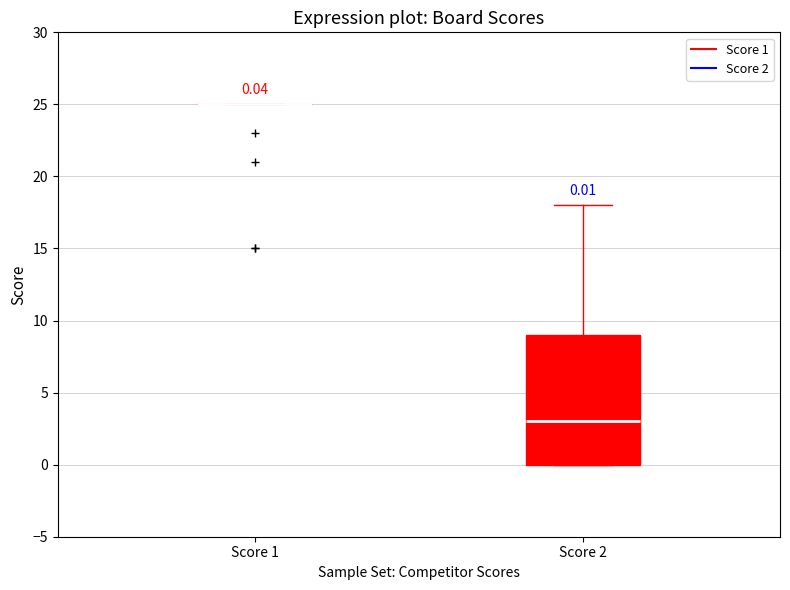

Which box is the tallest, from its lower edge to its upper edge?

Score 2